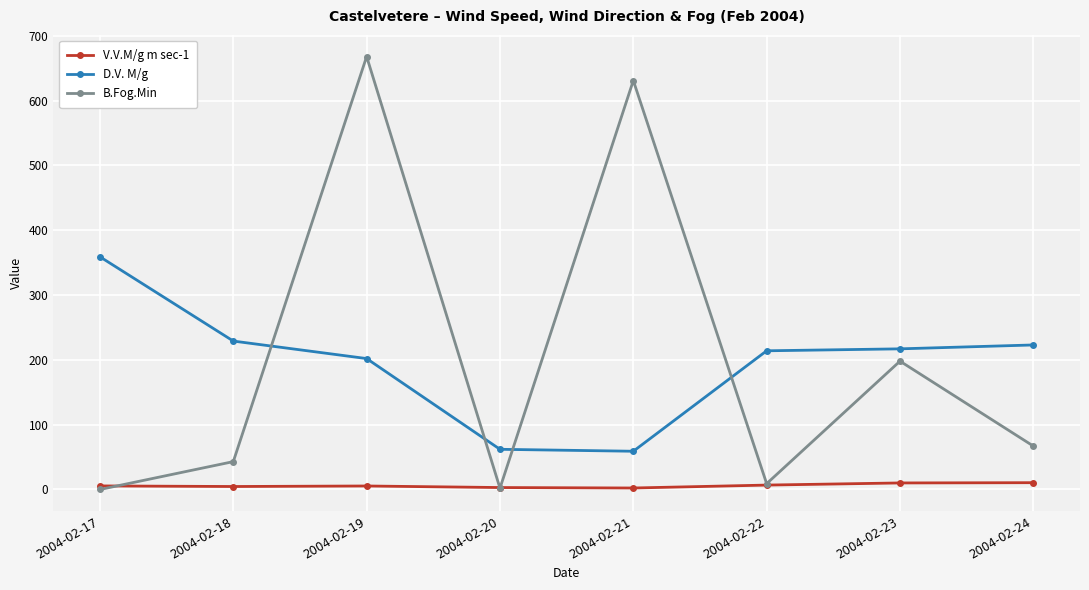

In B.Fog.Min, how many points are higher than both neighbors (excluding endpoints)?

3